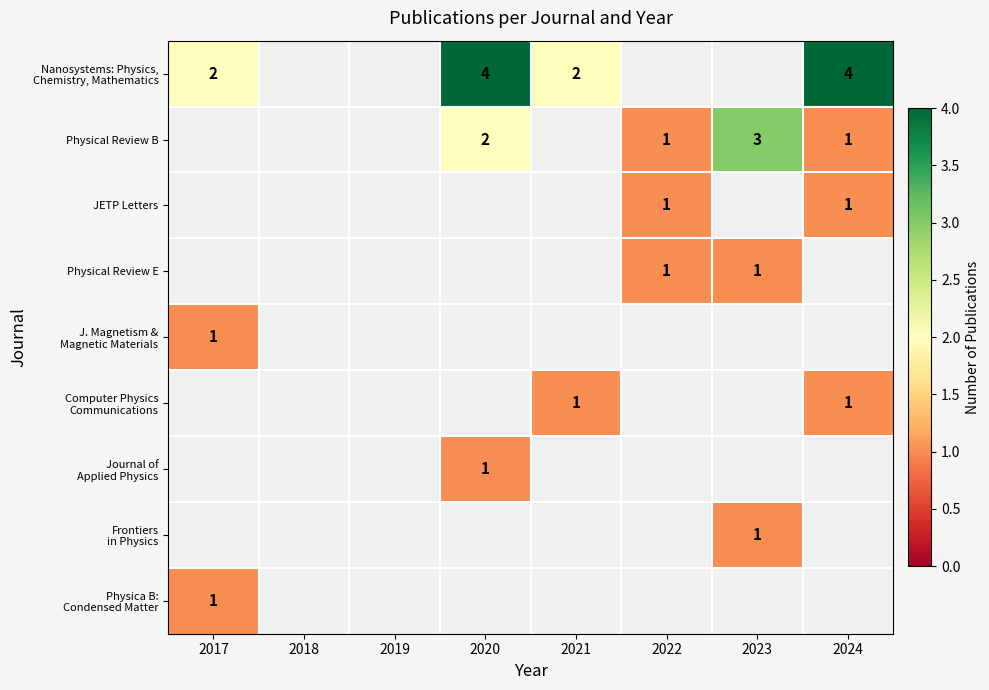

True or false: JETP Letters has a value of 2 at 2022.

False